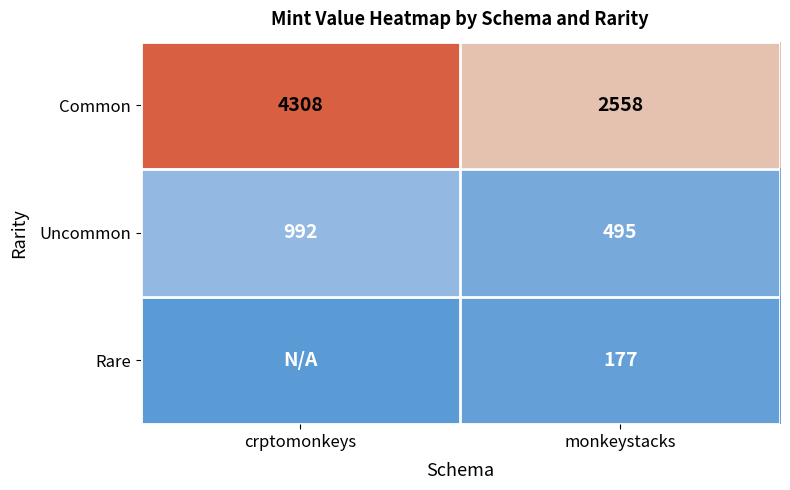

At which category is the sum across all series the highest?

crptomonkeys